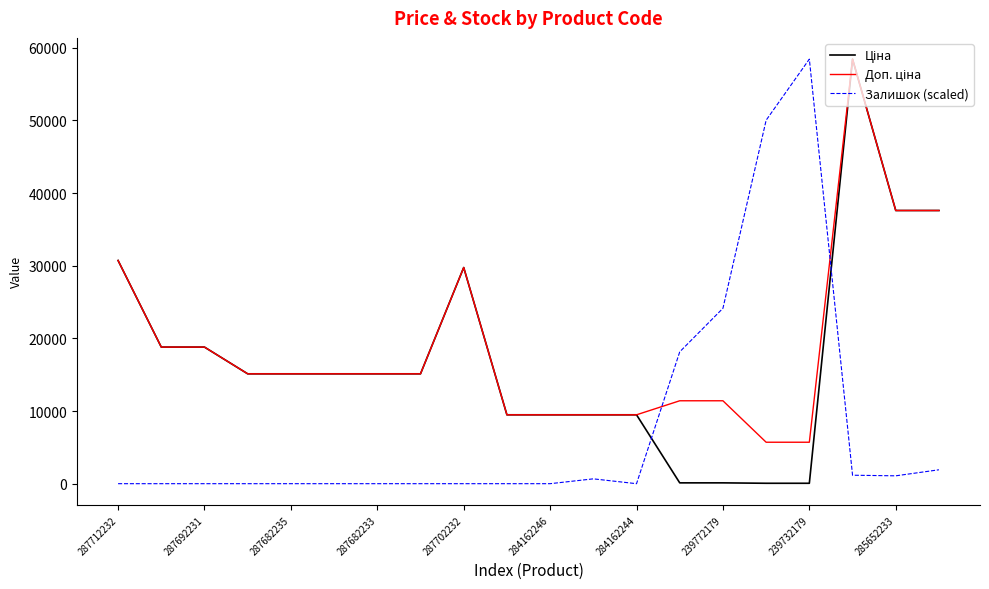

Reading left to right, extract all data points from this chart.

Ціна: 30717.1	18796.8	18796.8	15120.0	15120.0	15120.0	15120.0	15120.0	29747.2	9480.1	9480.1	9480.1	9480.1	114.1	114.1	57.0	57.0	58426.5	37593.6	37593.6
Доп. ціна: 30717.1	18796.8	18796.8	15120.0	15120.0	15120.0	15120.0	15120.0	29747.2	9480.1	9480.1	9480.1	9480.1	11410.0	11410.0	5705.0	5705.0	58426.5	37593.6	37593.6
Залишок (scaled): 0.0	0.0	0.0	0.0	0.0	0.0	0.0	0.0	0.0	0.0	0.0	665.8	0.0	18143.9	24136.3	50020.4	58426.5	1165.2	1082.0	1914.3